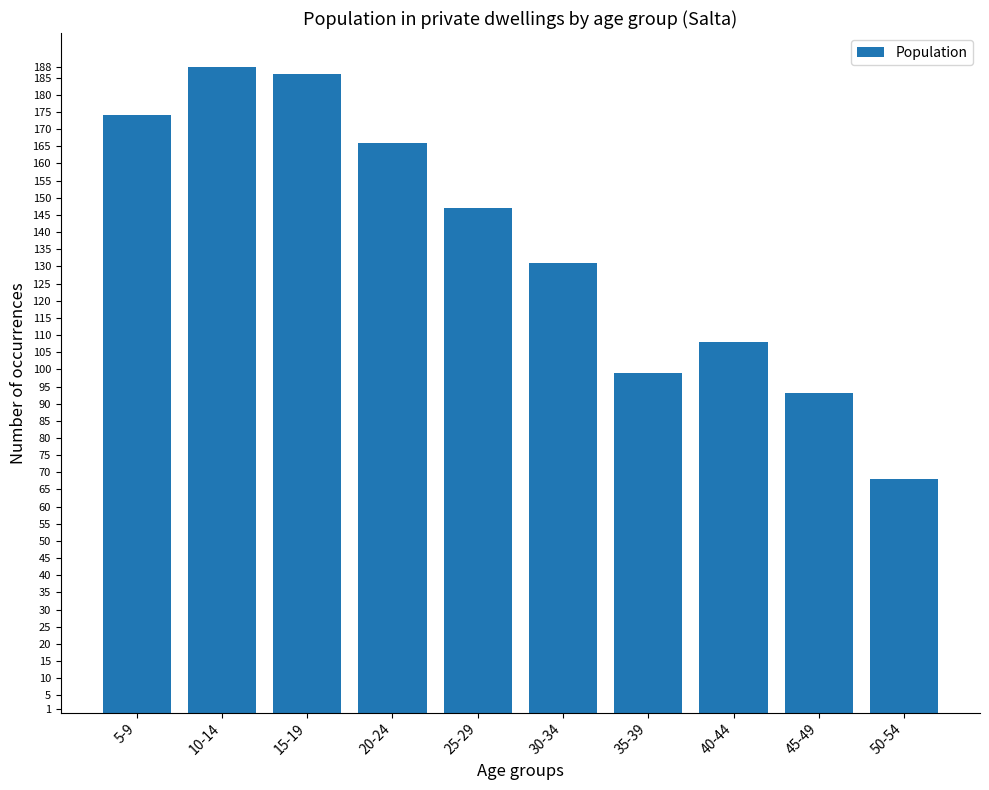

What is the smallest value displayed?

68